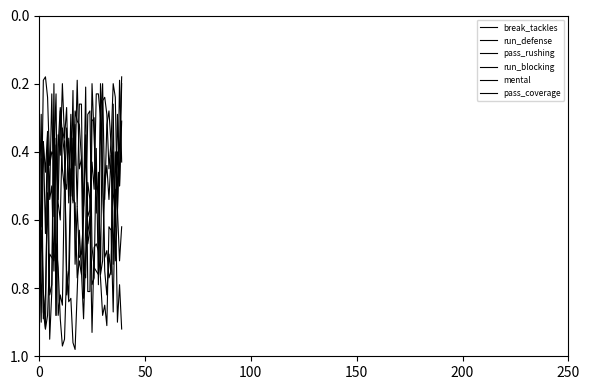

True or false: break_tackles has more than 0 points higher than both neighbors.

True